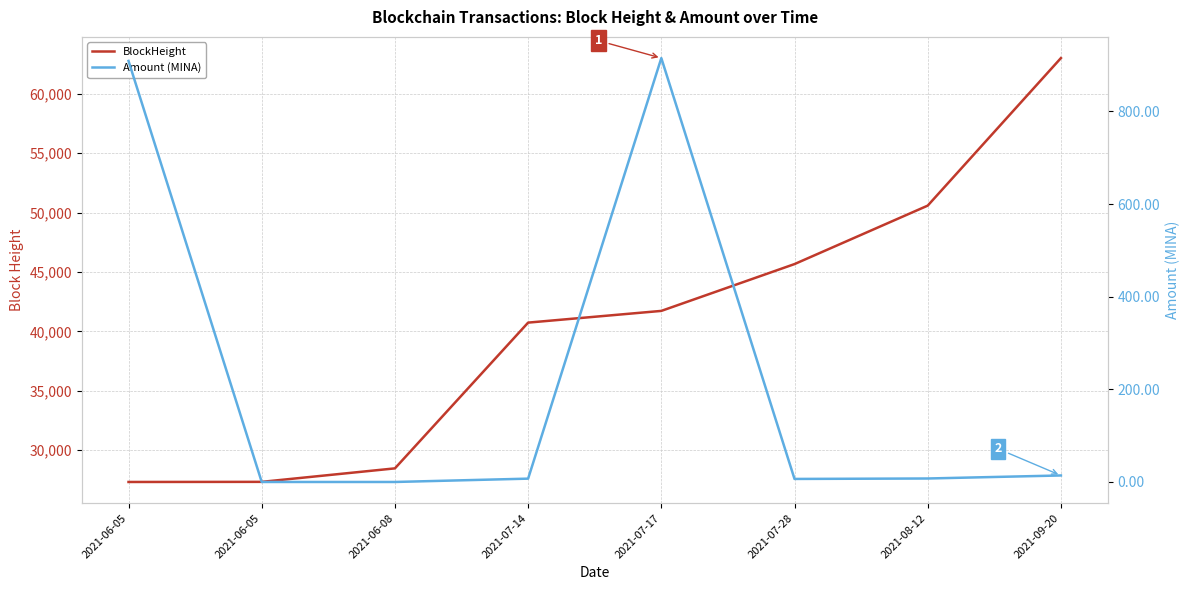

Where does the Amount (MINA) series first go above 7?

2021-06-05